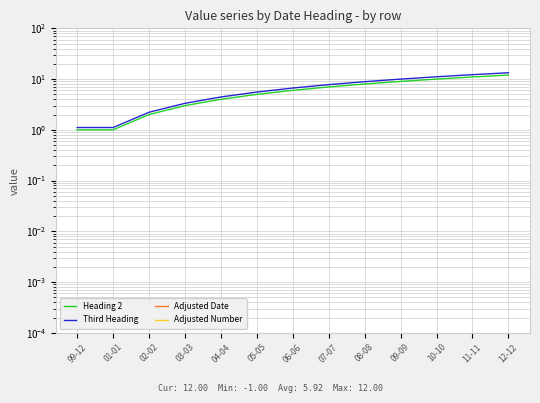

Does the chart display data point markers on the line(s)?

No